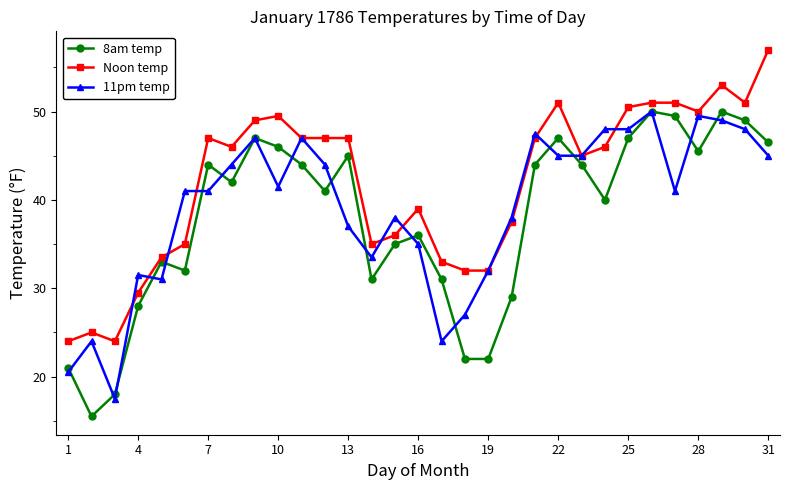

What is the smallest value displayed?

15.5